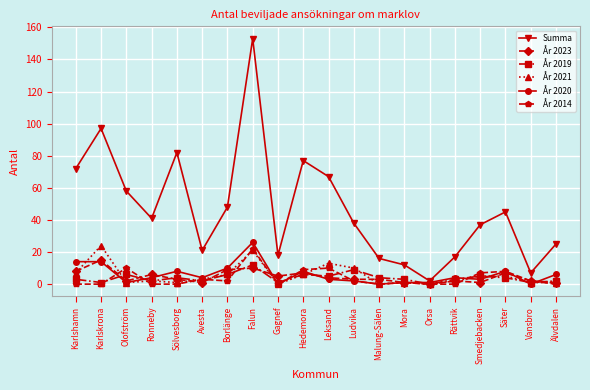

Rank the series by their maximum value, from lowest to highest.

År 2019, År 2023, År 2014, År 2021, År 2020, Summa